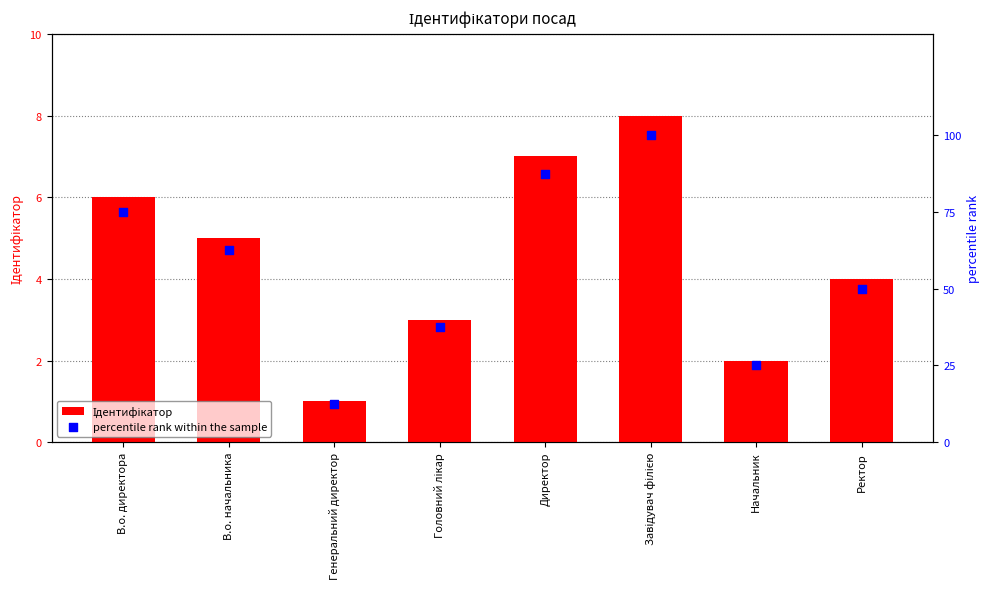

Which series has the largest Y range (max minus min)?

percentile rank within the sample